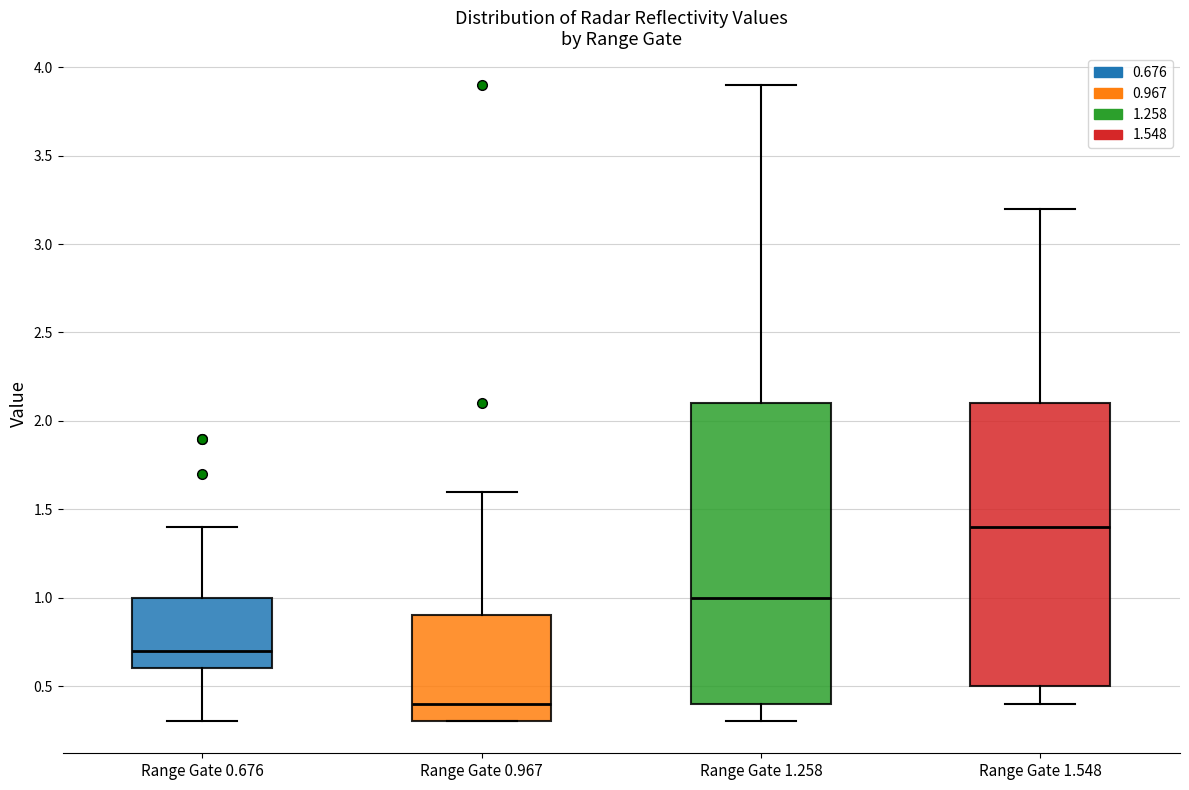

Which box has the lowest median line?

Range Gate 0.967